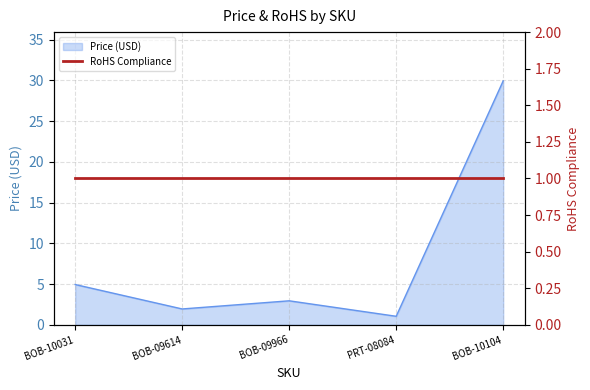

Approximately how many times larger is the value at BOB-09966 compared to BOB-09614?

1.5